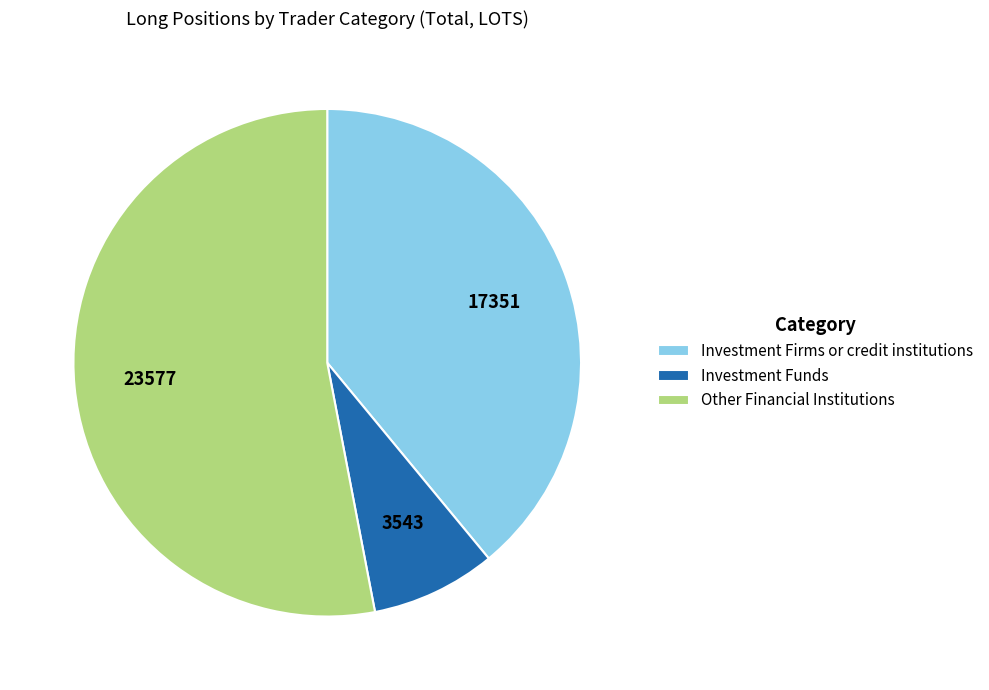

Which has a higher value, Other Financial Institutions or Investment Funds?

Other Financial Institutions